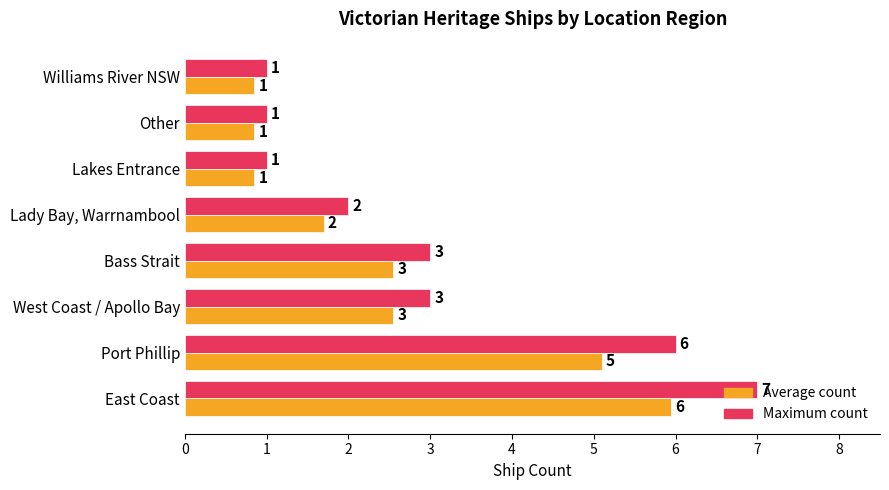

Count the Maximum count values in the range 1 to 6.

7